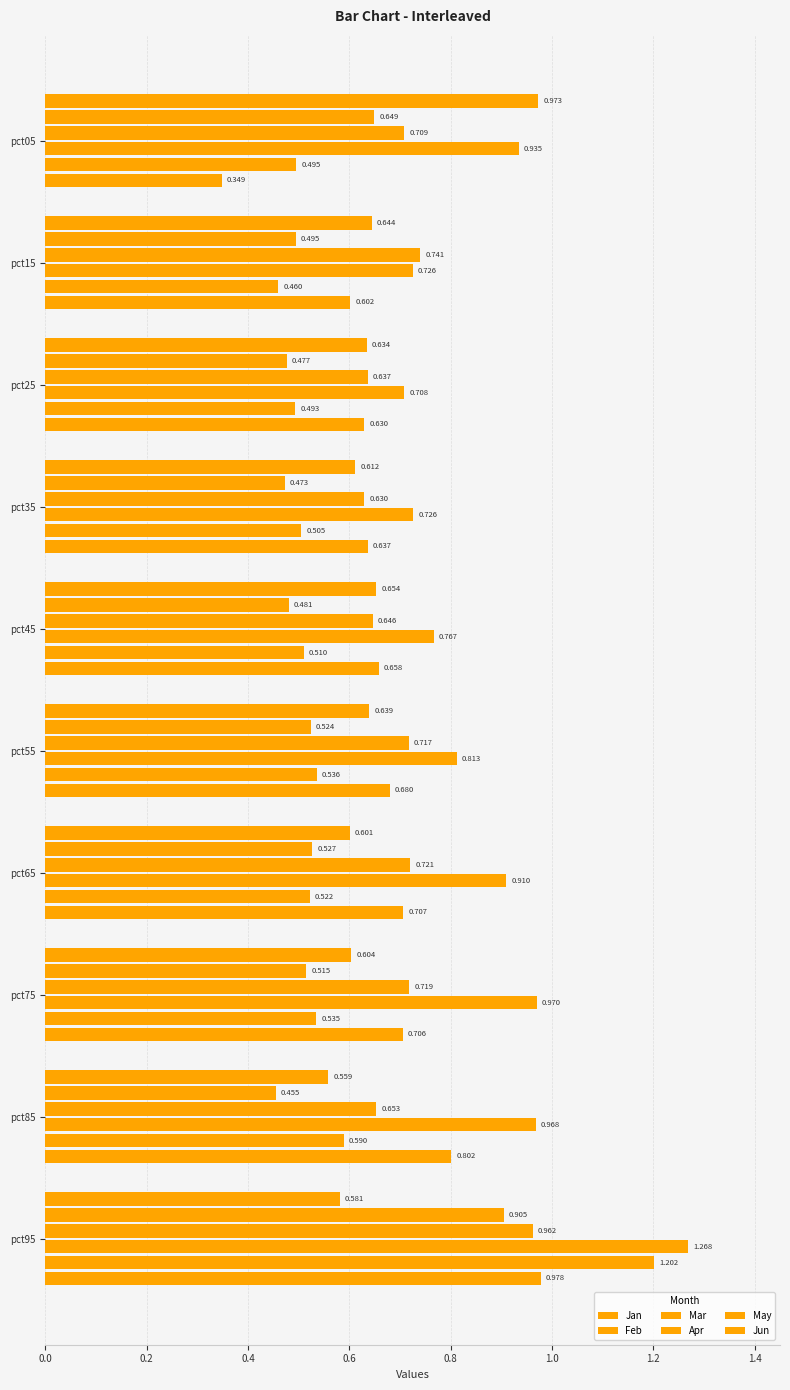

How many distinct data groups are displayed?

6